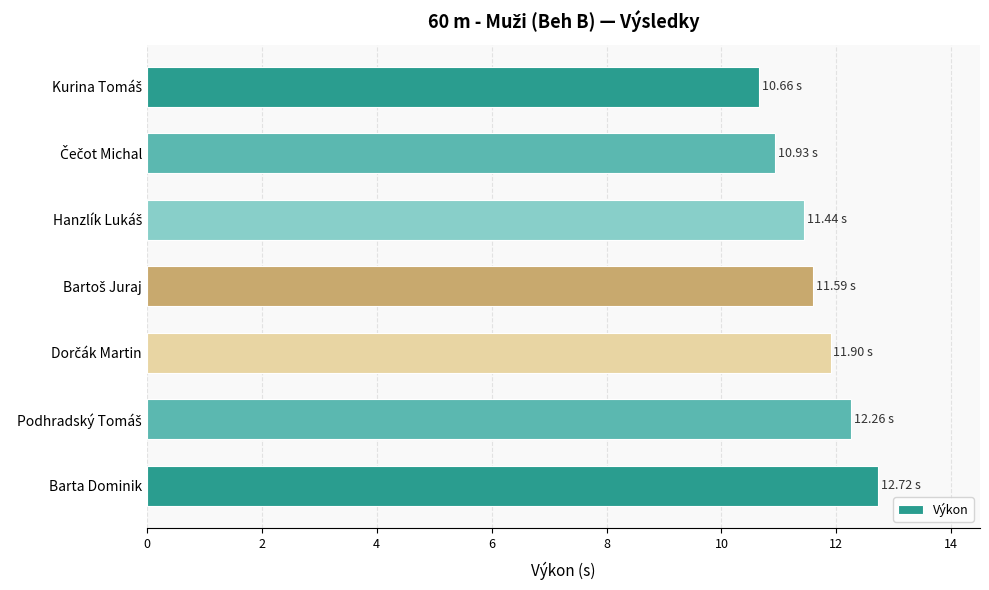

What is the difference between the maximum and minimum values?

2.1